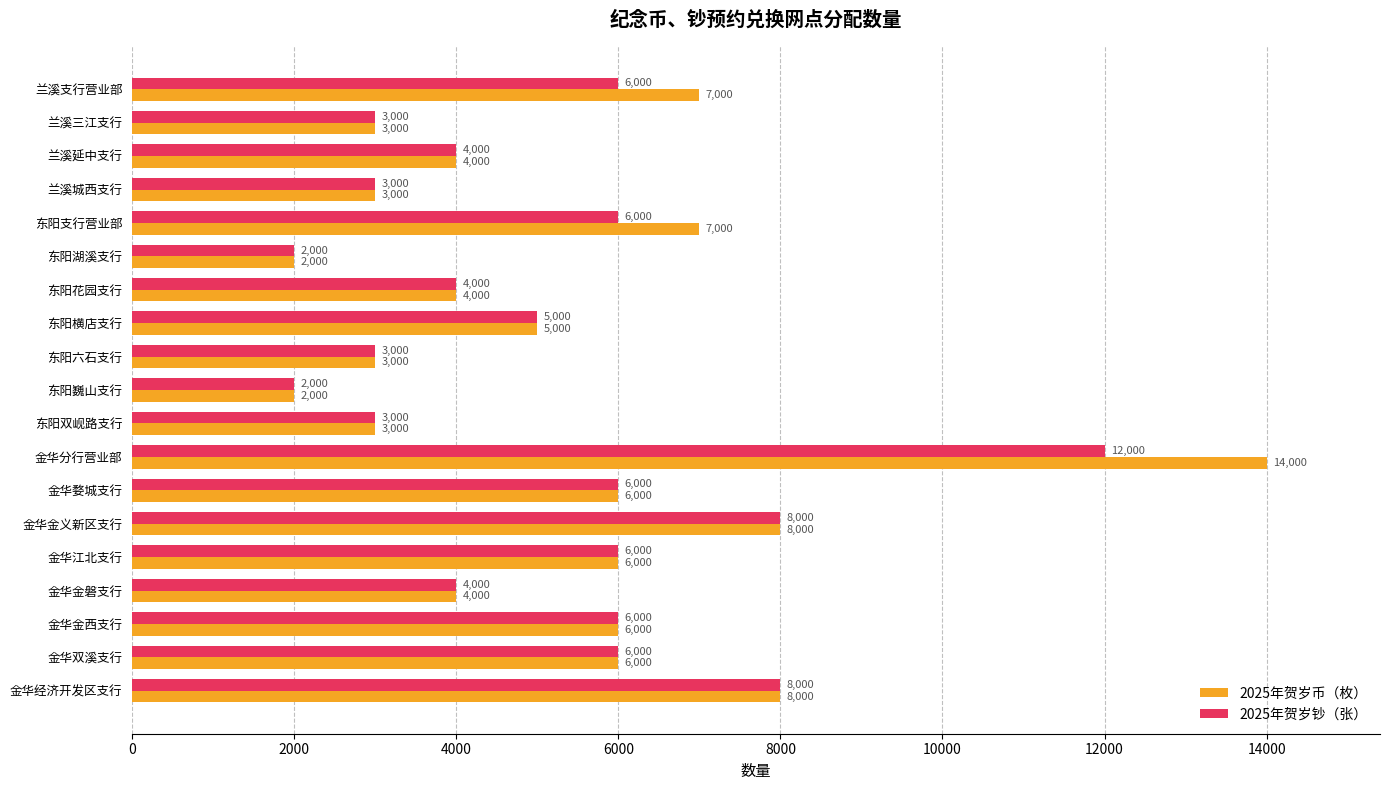

Is it true that 2025年贺岁币（枚） equals 3000 at 兰溪三江支行?

True